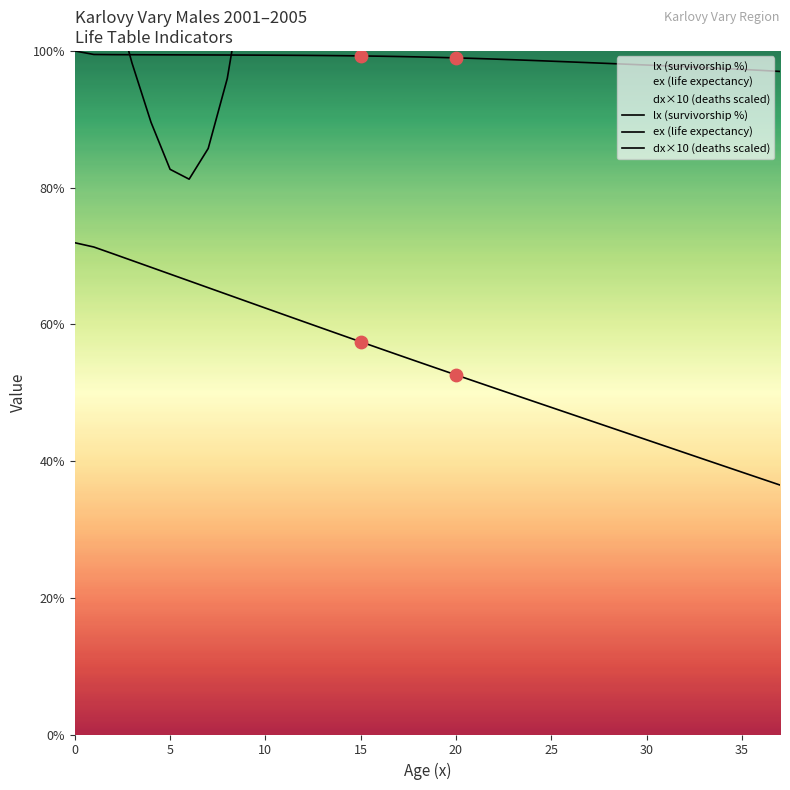

Which series reaches the minimum Y coordinate?

ex (life expectancy)